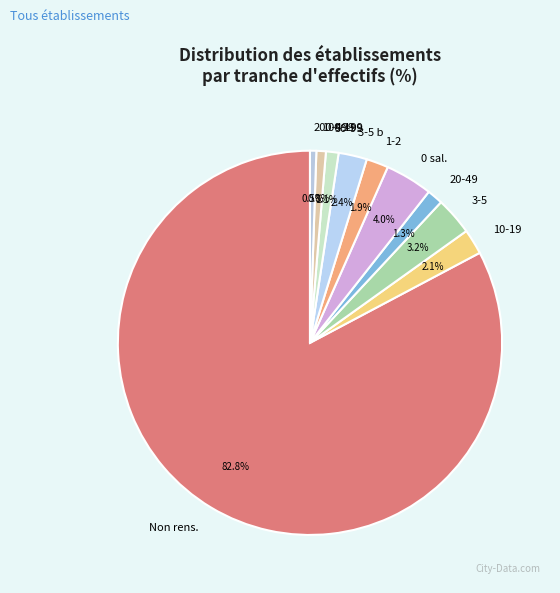

Is the sum of 10-19 and 3-5 greater than half?

No